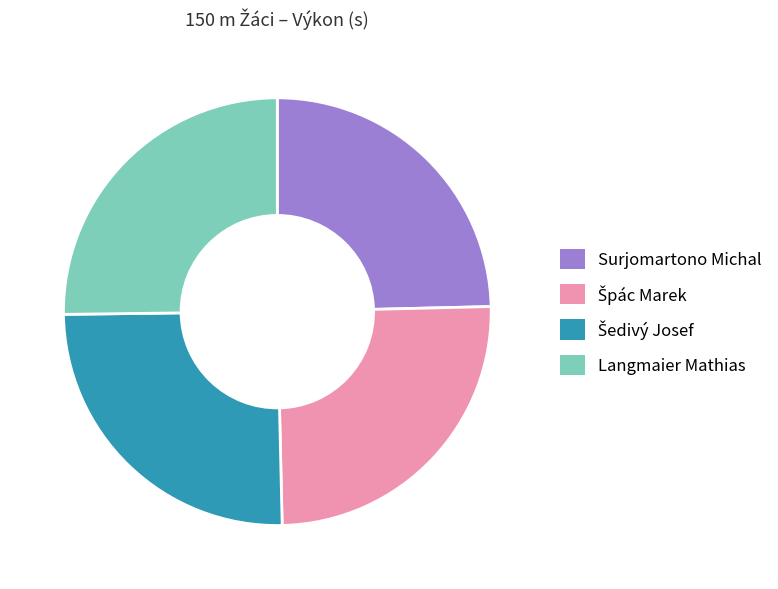

Do Surjomartono Michal and Langmaier Mathias together represent more than half of the pie?

No